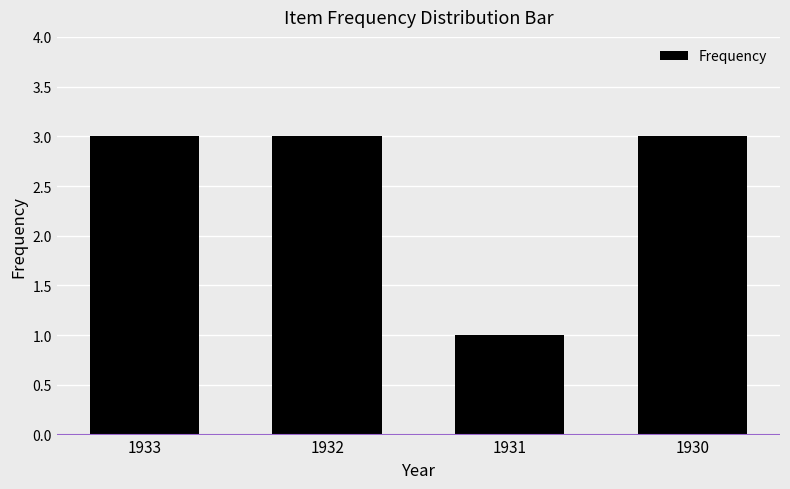

What is the difference between the maximum and minimum values?

2